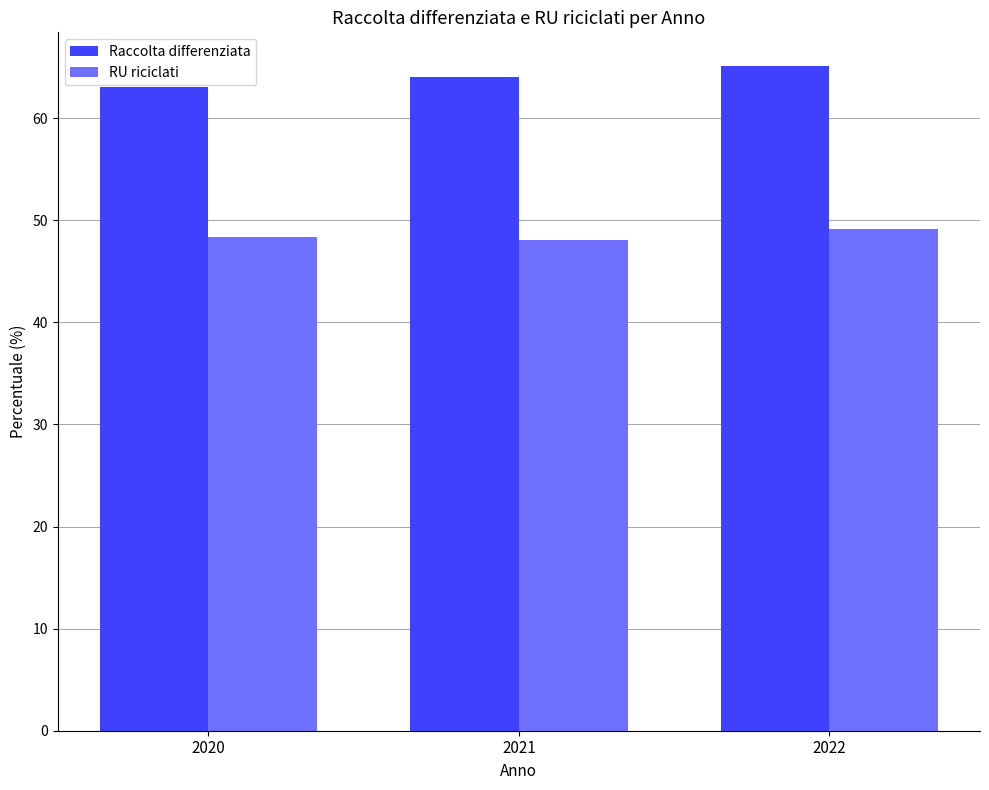

Is it true that Raccolta differenziata equals 18.1 at 2021?

False